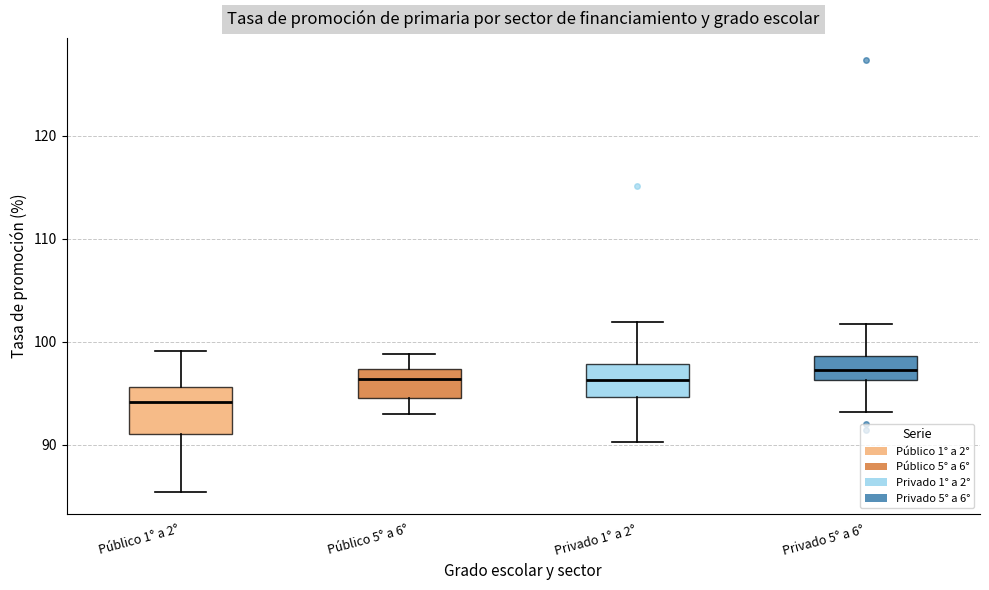

Reading left to right, transcribe this box plot: for each box, give where its median line is, the range the box spans, and where its two whiskers end, as read against the y-axis. The values are not printed on the chart, so give them approximately, as read against the axis.

Público 1° a 2°: median 94, box 91 to 96, whiskers 85 to 99
Público 5° a 6°: median 96, box 95 to 97, whiskers 93 to 99
Privado 1° a 2°: median 96, box 95 to 98, whiskers 90 to 102
Privado 5° a 6°: median 97, box 96 to 99, whiskers 93 to 102